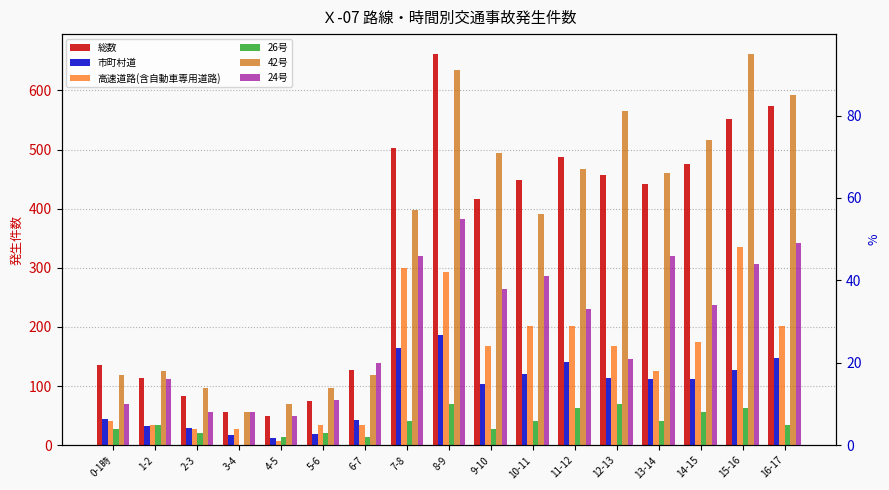

Between 1-2 and 6-7, which series saw the biggest shift?

総数